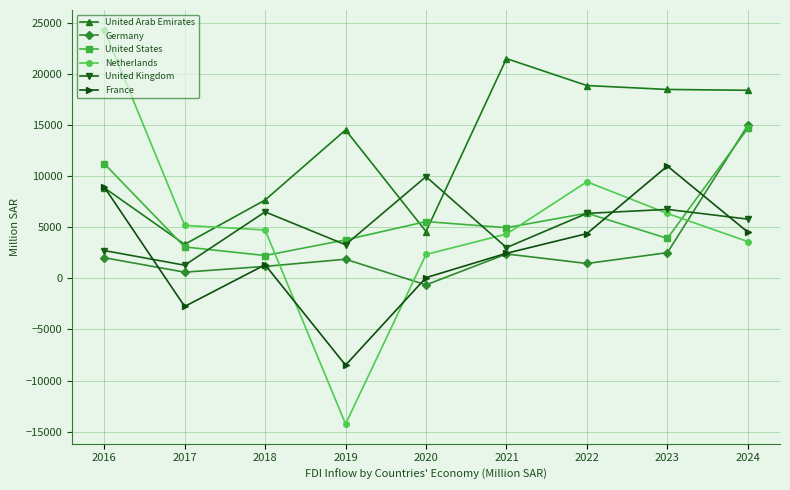

What is the minimum value for United Kingdom?

1276.4